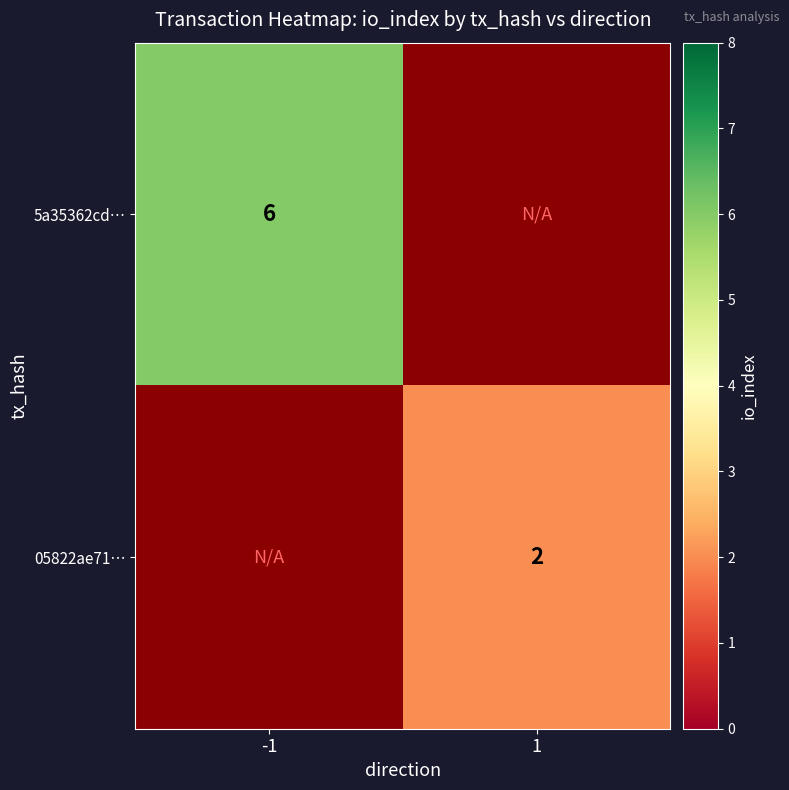

Is it true that 5a35362cd… equals 3.3 at -1?

False